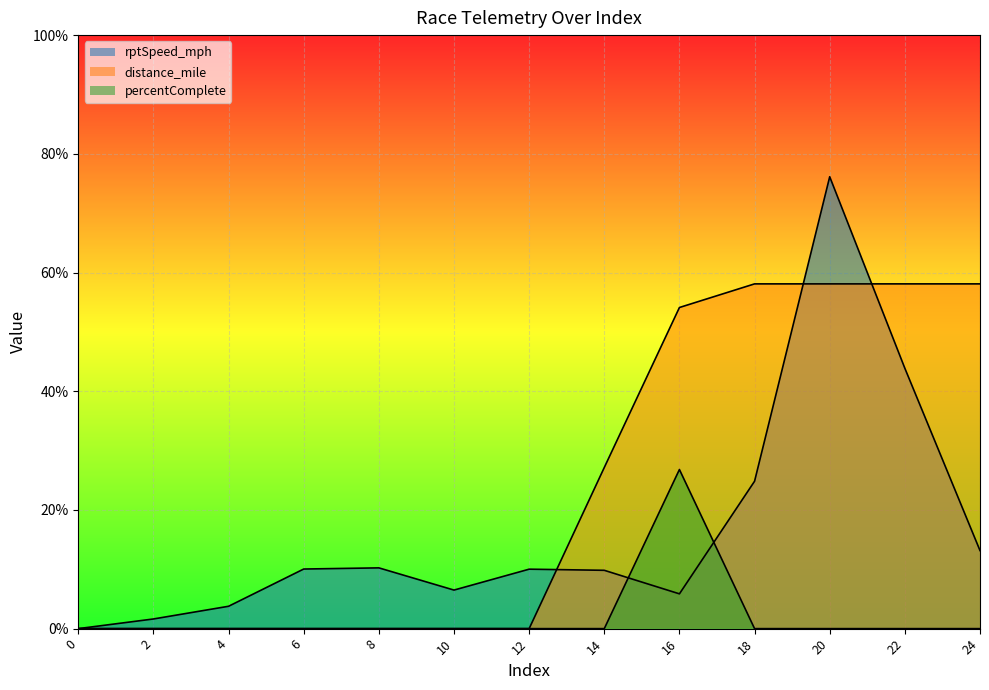

List the labels in order of rptSpeed_mph value, largest first.

20, 22, 18, 24, 8, 6, 12, 14, 10, 16, 4, 2, 0